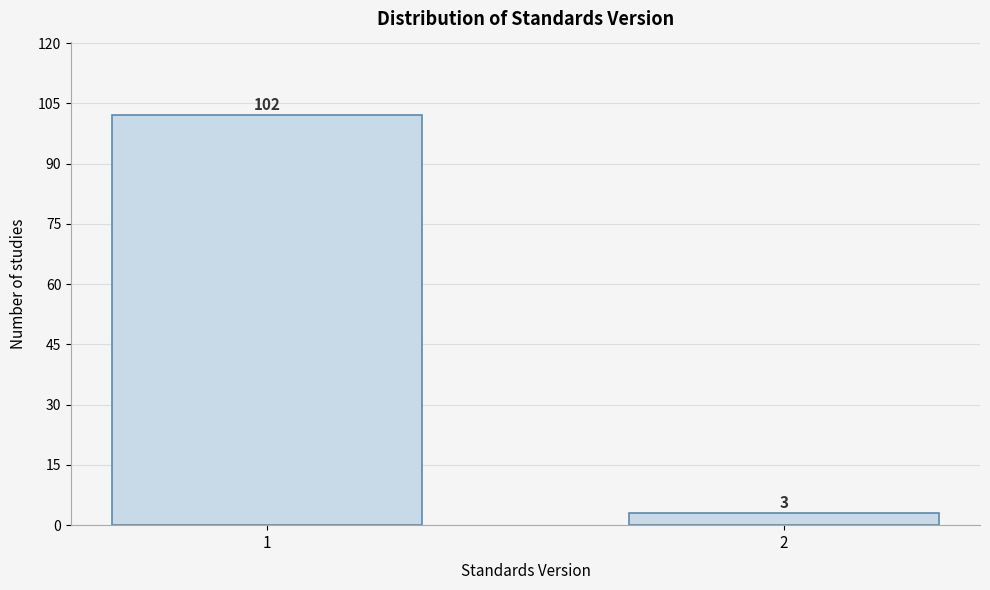

Reading right to left, transcribe all the data shown in this chart.

2=3	1=102